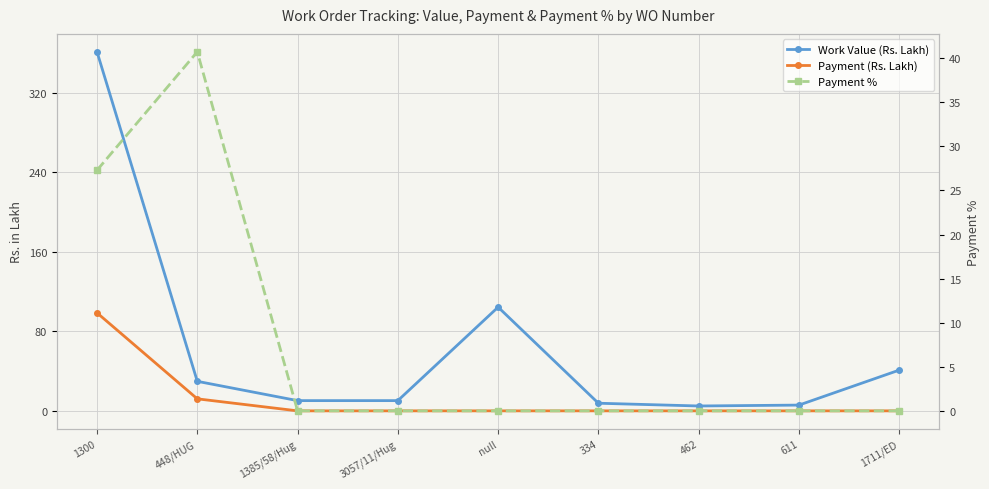

True or false: Work Value (Rs. Lakh) and Payment % cross at least once.

True